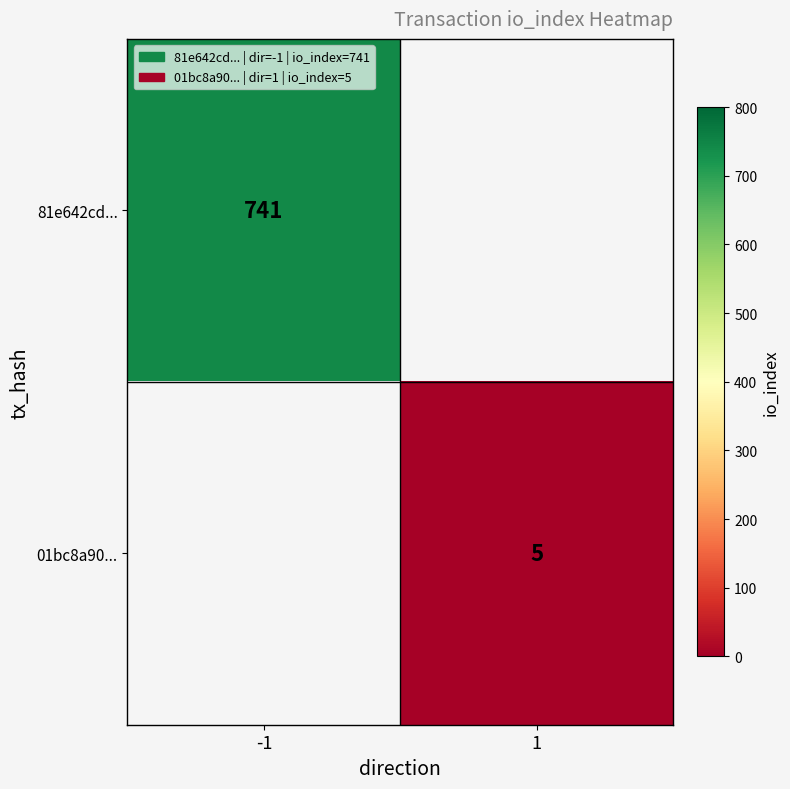

What is the maximum value shown in the chart?

741.0